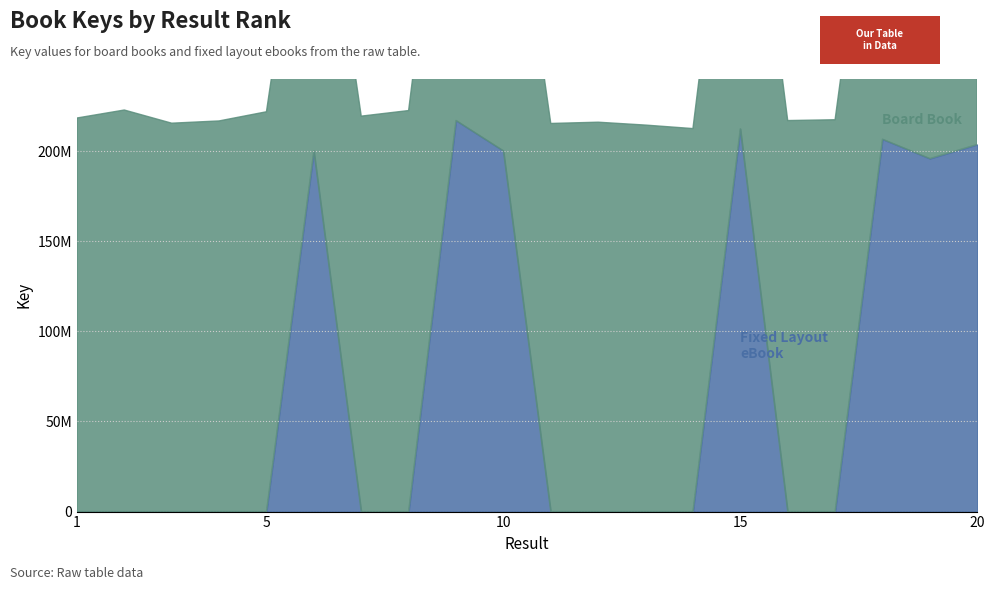

What is the difference between the Fixed Layout eBook values at 14 and 20?

203664459